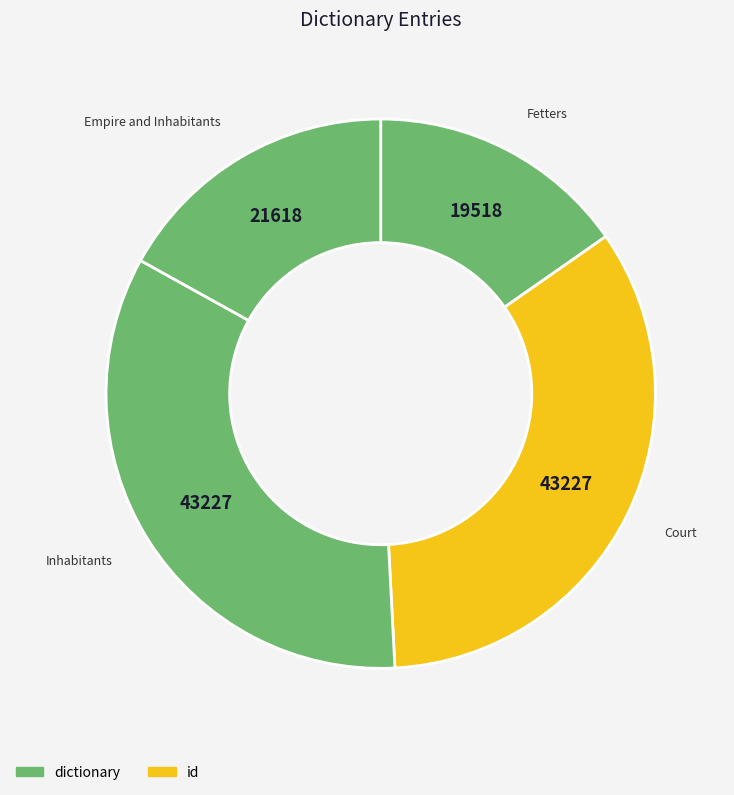

What is the smallest slice in the pie chart?

Fetters